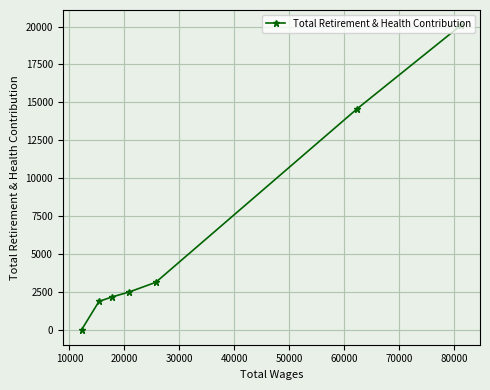

What is the sum of all values?

44284